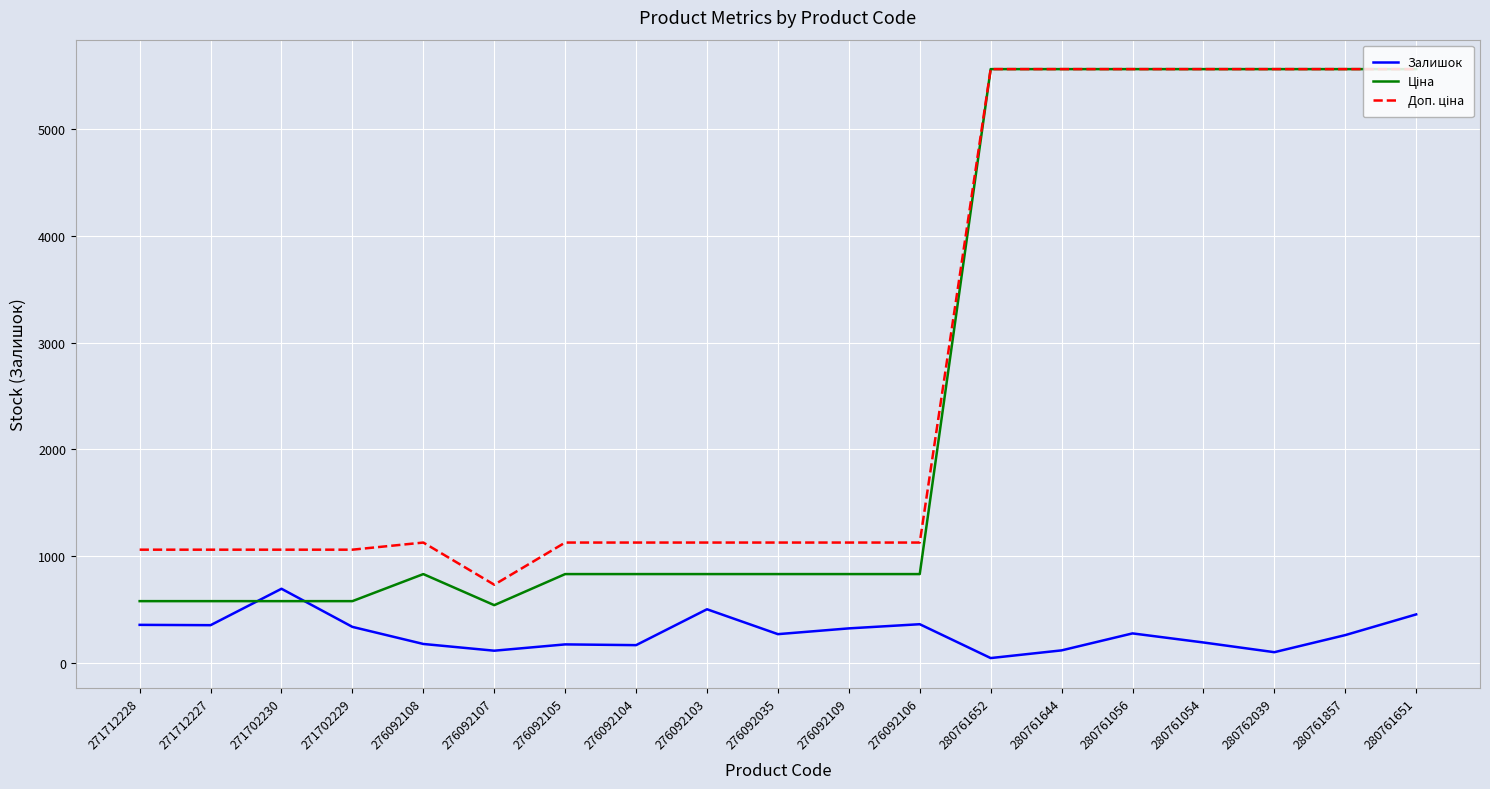

The Залишок series shows 269.0 at 276092035. True or false?

True